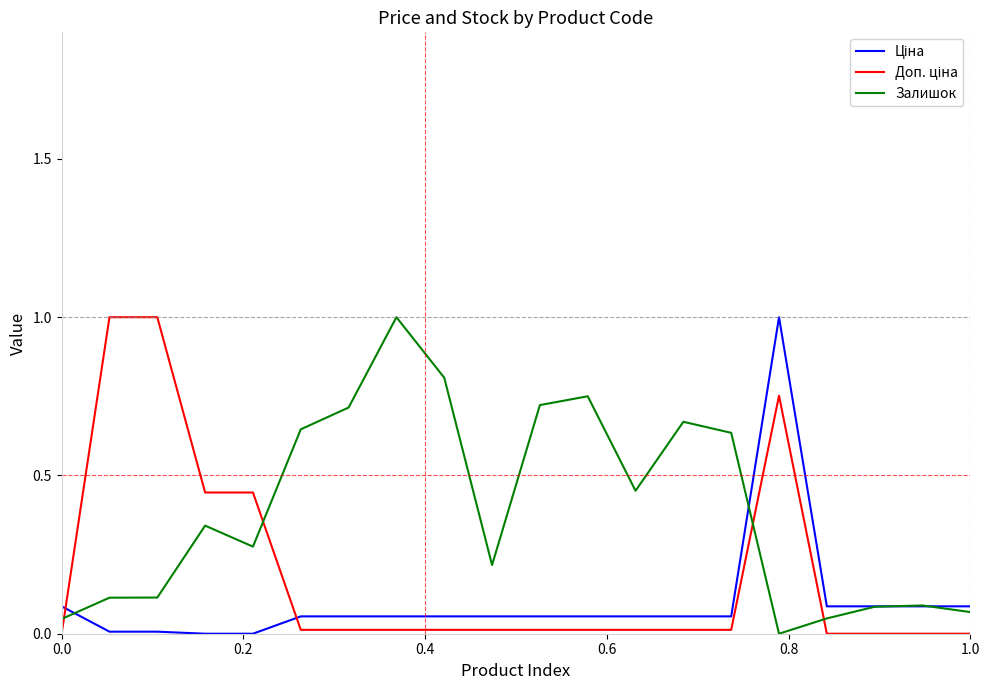

Which series has the largest total across all categories?

Залишок